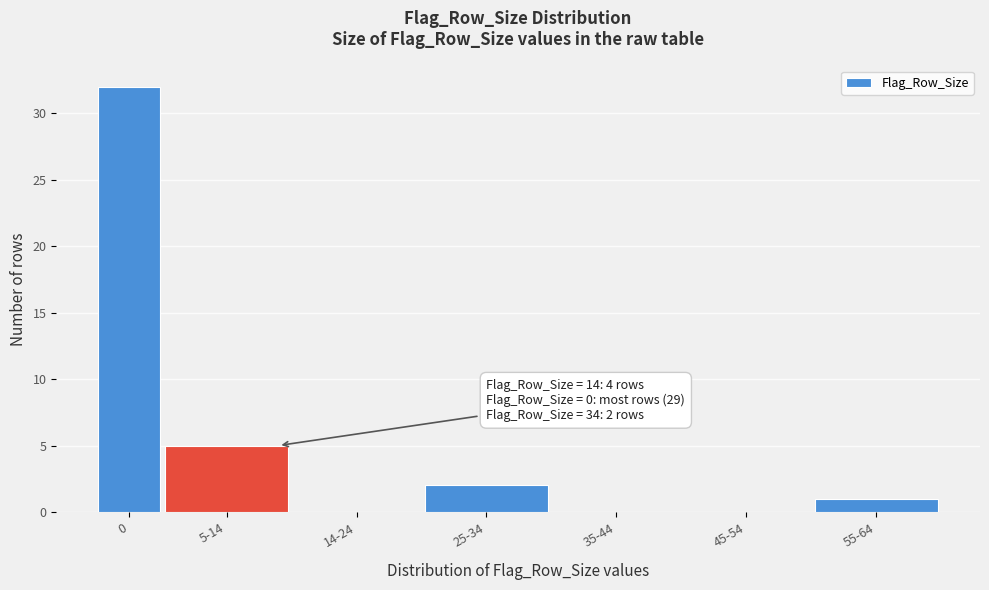

Reading right to left, extract all data points from this chart.

55-64=1	45-54=0	35-44=0	25-34=2	14-24=0	5-14=5	0=32